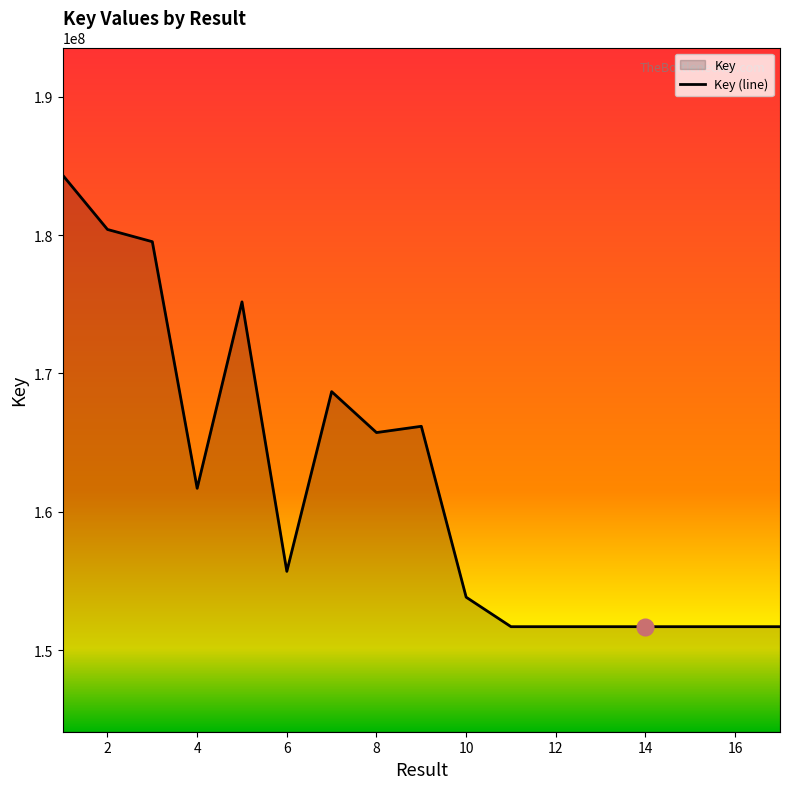

What is the smallest value displayed?

151714227